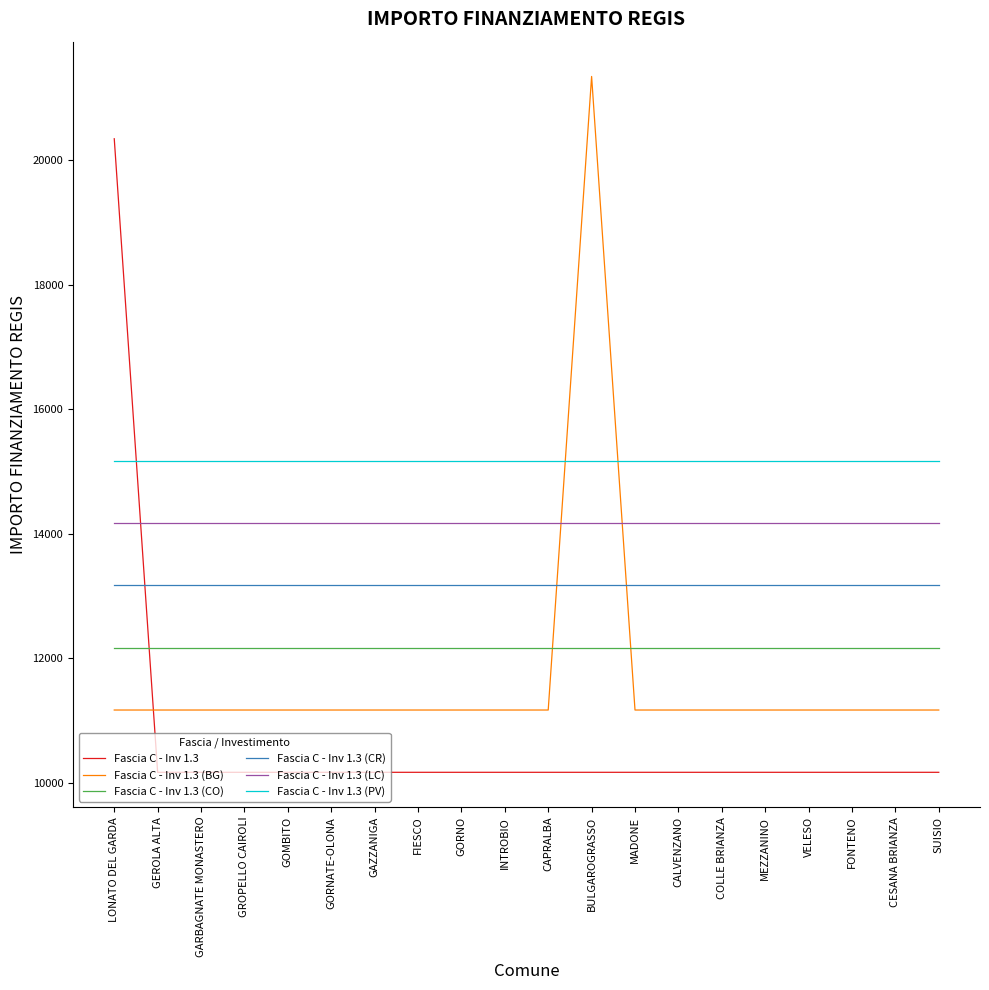

Which series has the largest total across all categories?

Fascia C - Inv 1.3 (PV)